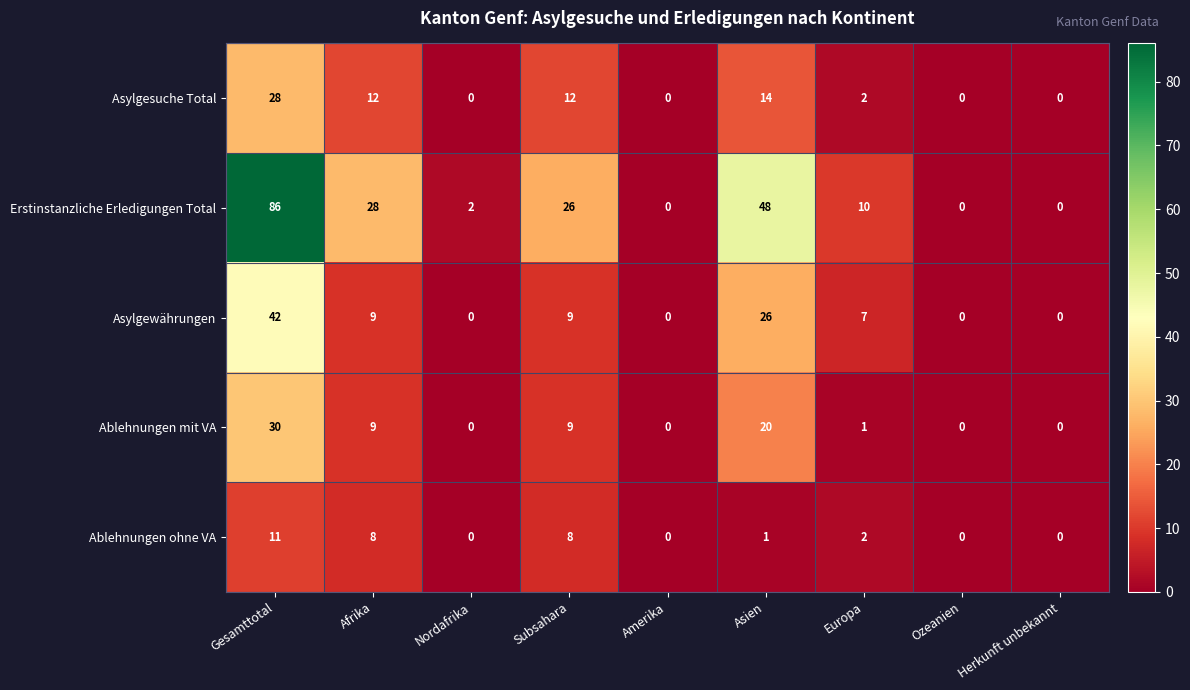

What is the difference between the highest and lowest values at Afrika?

20